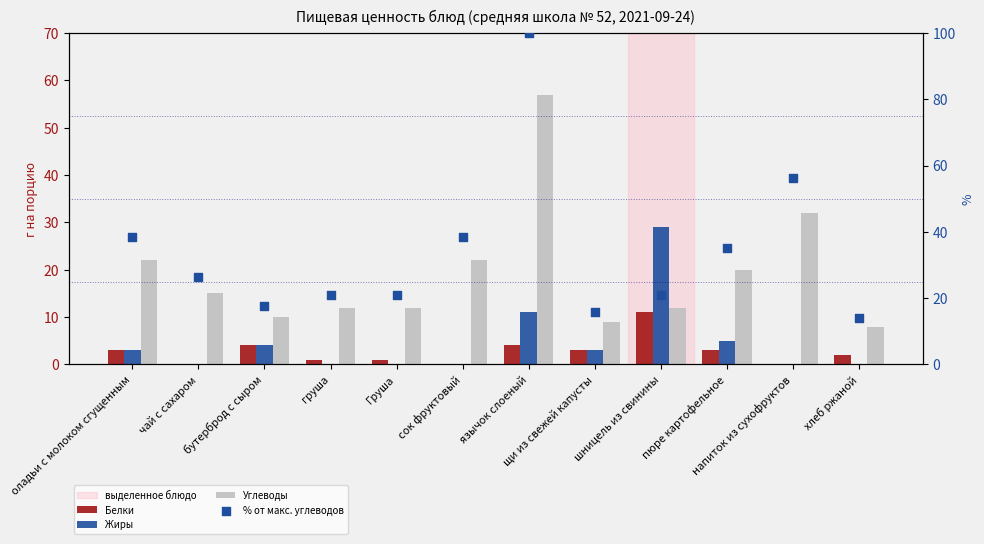

At how many categories does at least one series exceed 53?

2